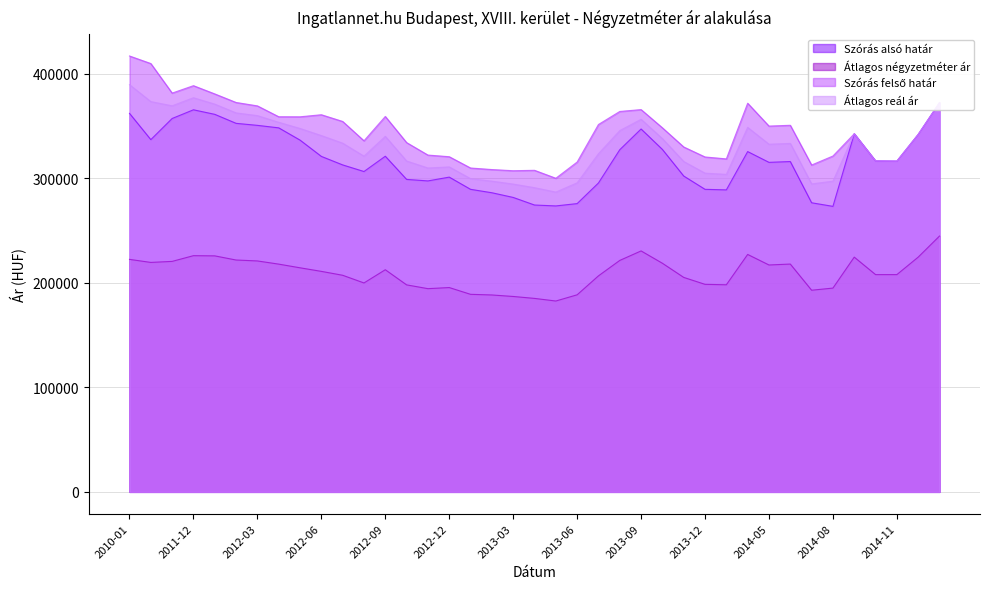

Which series has the largest total across all categories?

Szórás felső határ